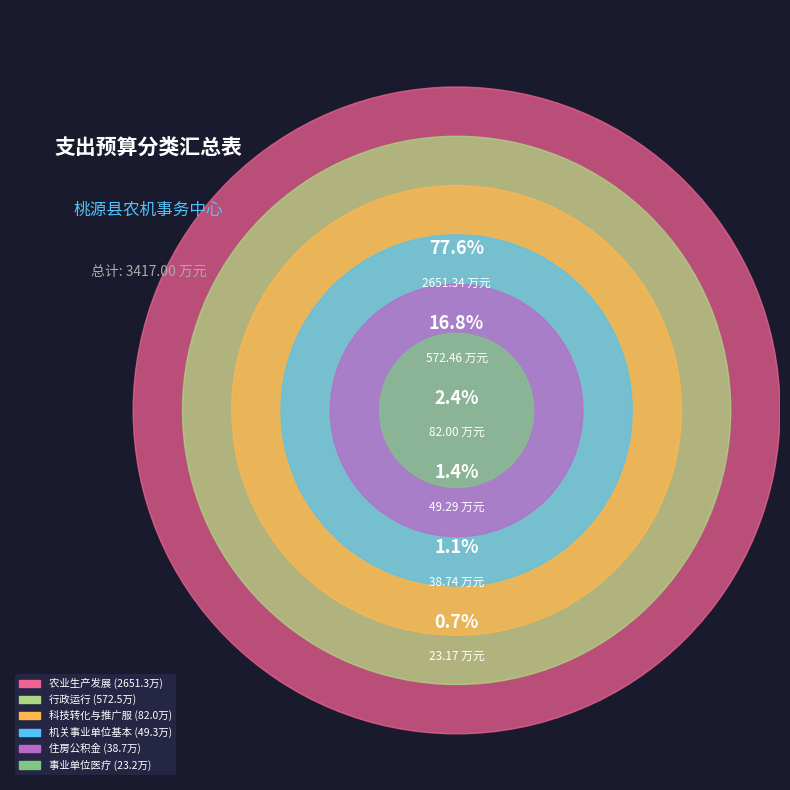

Is the sum of 农业生产发展 and 住房公积金 greater than half?

Yes